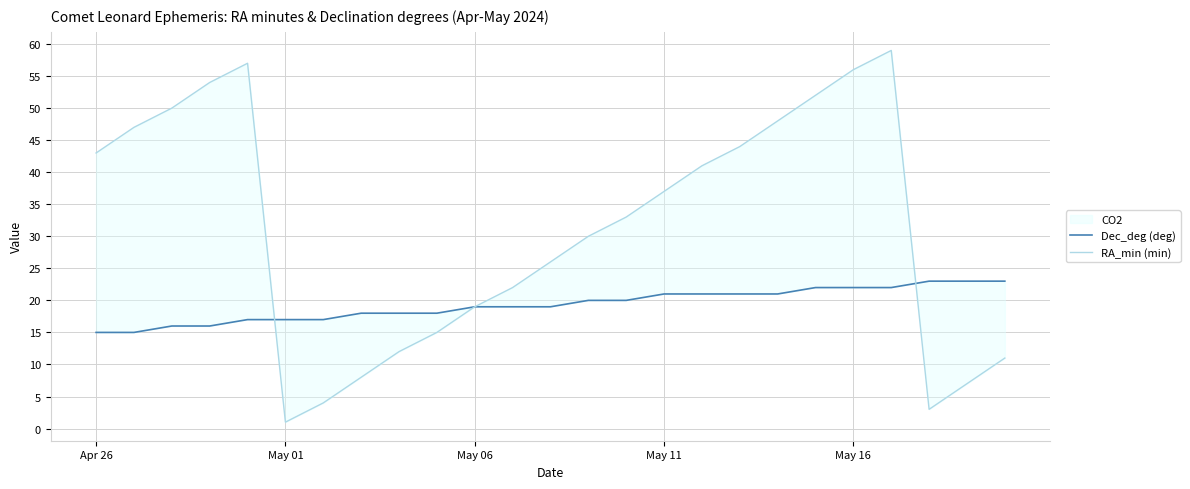

True or false: RA_min (min) has a value of 43 at Apr 26.

True